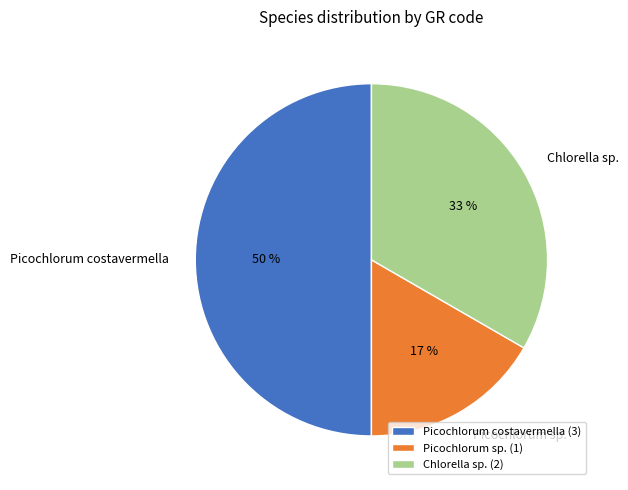

Approximately how many times larger is the value at Picochlorum sp. compared to Picochlorum costavermella?

0.3